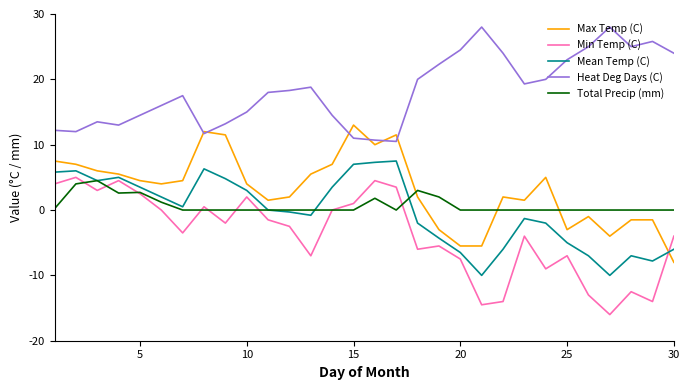

What is the lowest value of the Min Temp (C) series?

-16.0